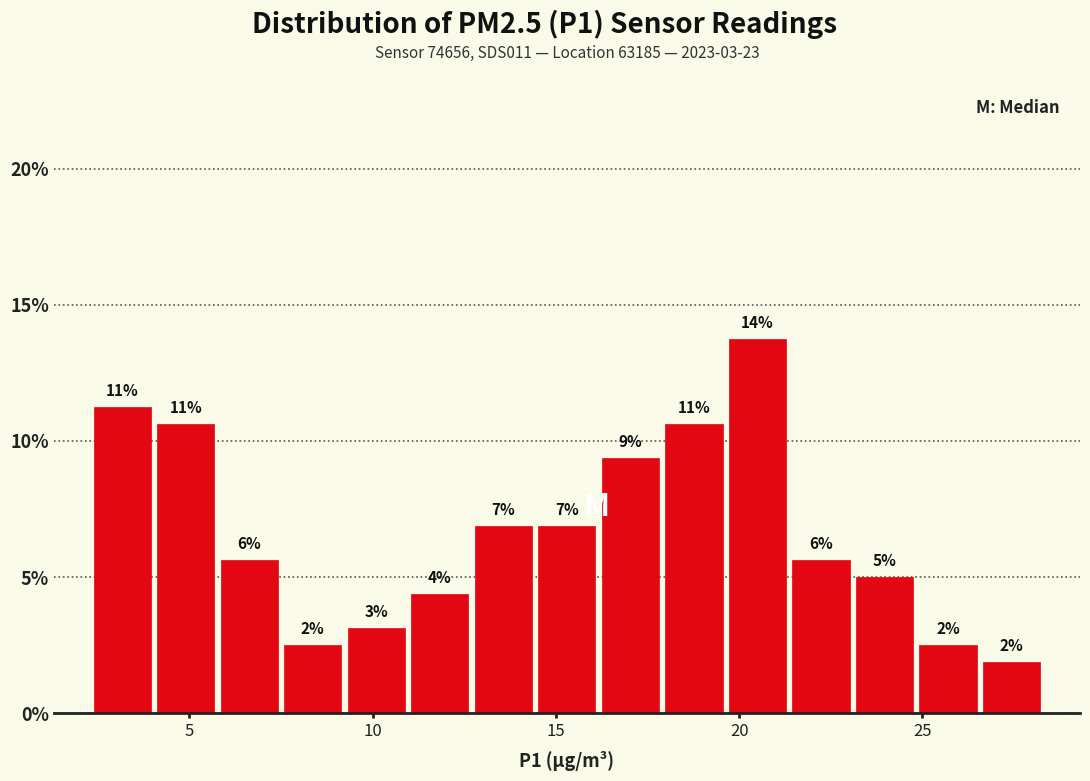

Around what value on the x-axis is the tallest bar? Give the approximate position of its centre, as read against the axis.

20.5